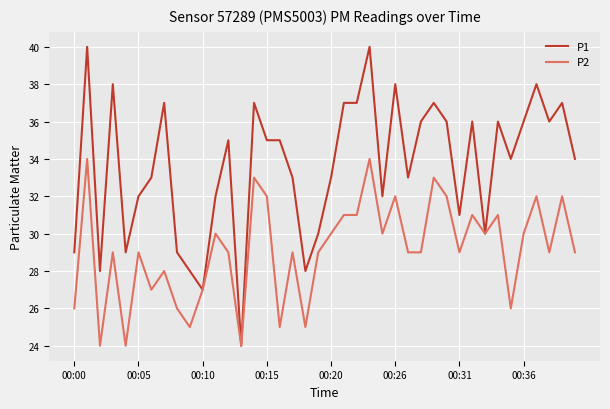

List the series in order of their overall mean, lowest first.

P2, P1